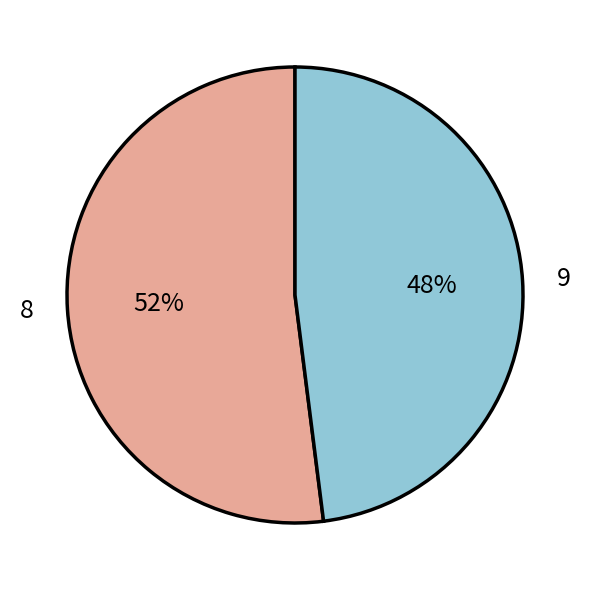

What percentage is the 9 slice, to the nearest percent?

48%